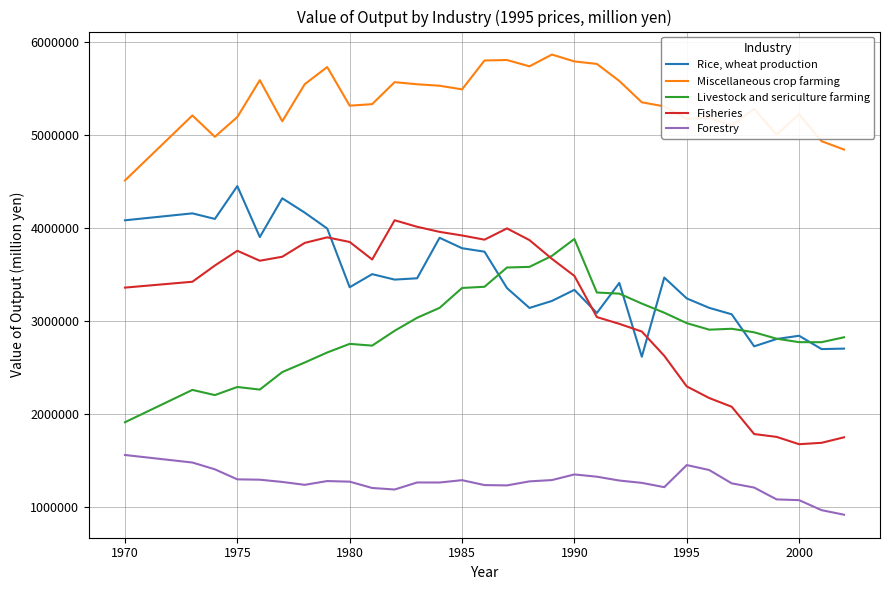

Rank the series by their maximum value, from lowest to highest.

Forestry, Livestock and sericulture farming, Fisheries, Rice, wheat production, Miscellaneous crop farming